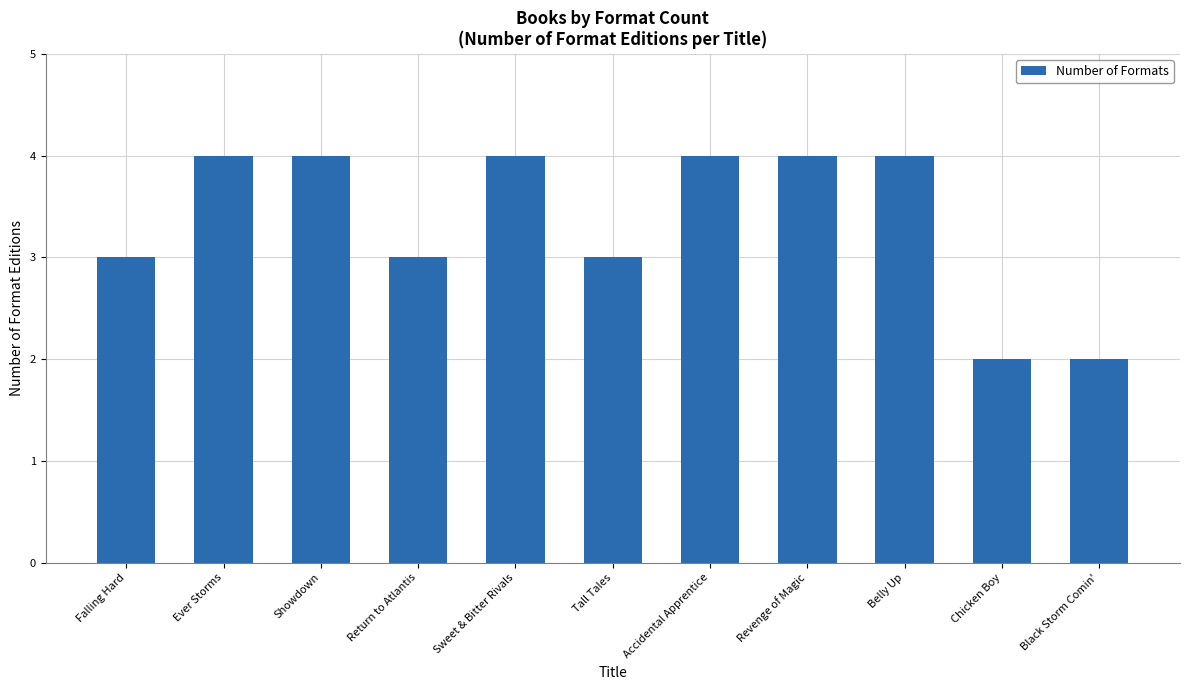

Reading left to right, what are all the values shown in this chart?

3	4	4	3	4	3	4	4	4	2	2